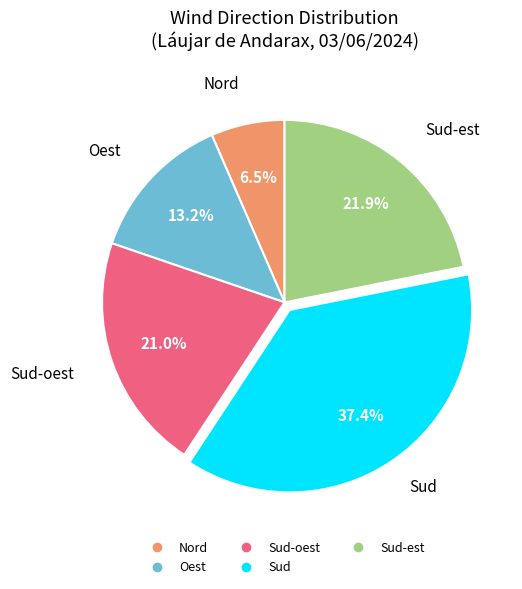

Is there a majority slice in this chart?

No